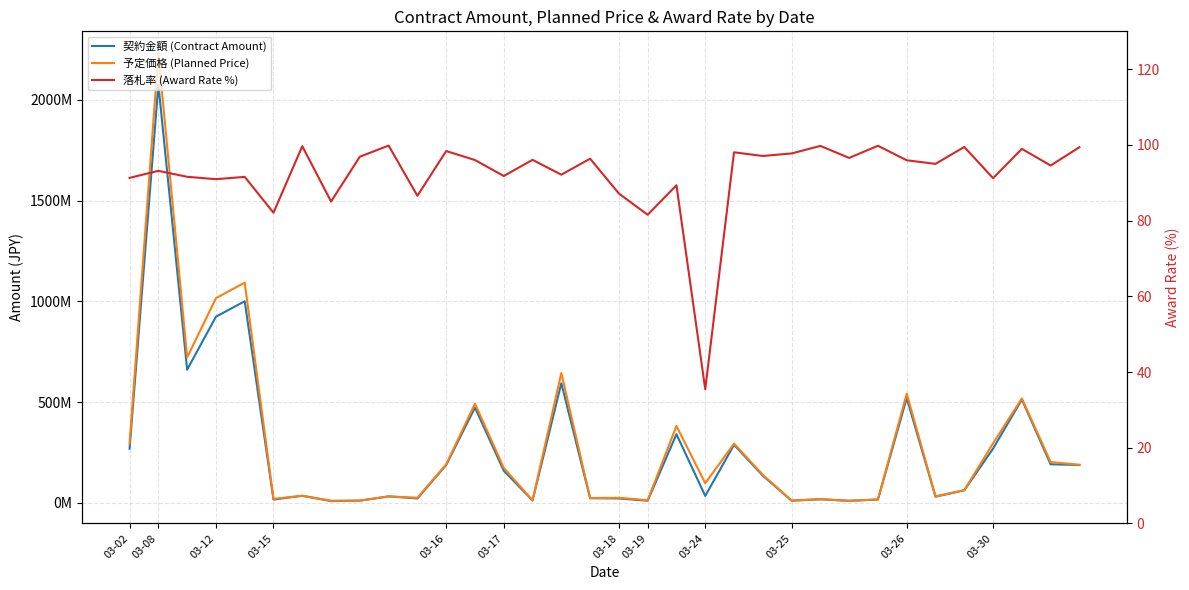

Where is the first local maximum for 予定価格 (Planned Price)?

03-08